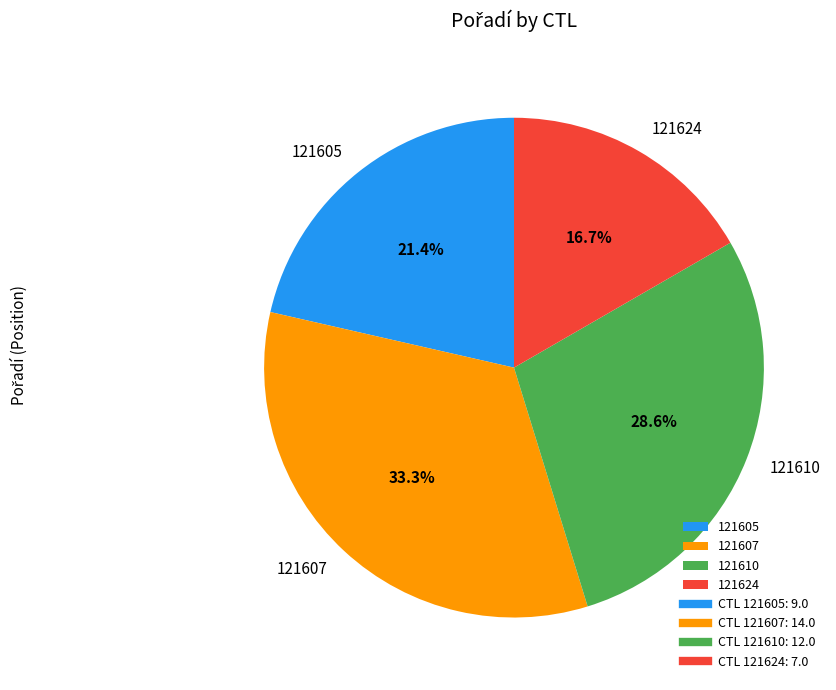

Which slice is the largest?

121607